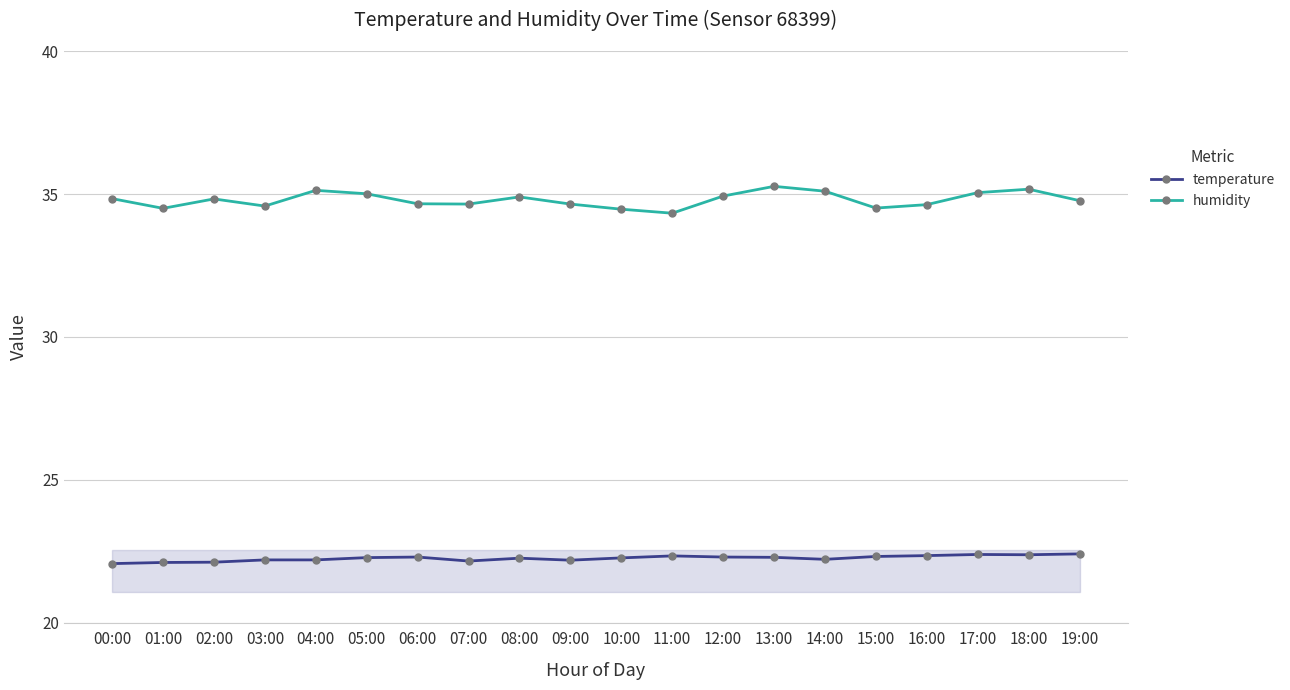

What is the label of the 4th point from the left?

03:00